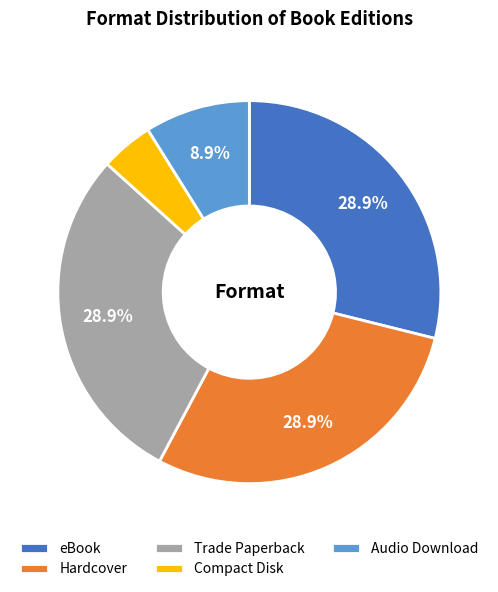

The Trade Paperback slice represents 29% of the pie. True or false?

True